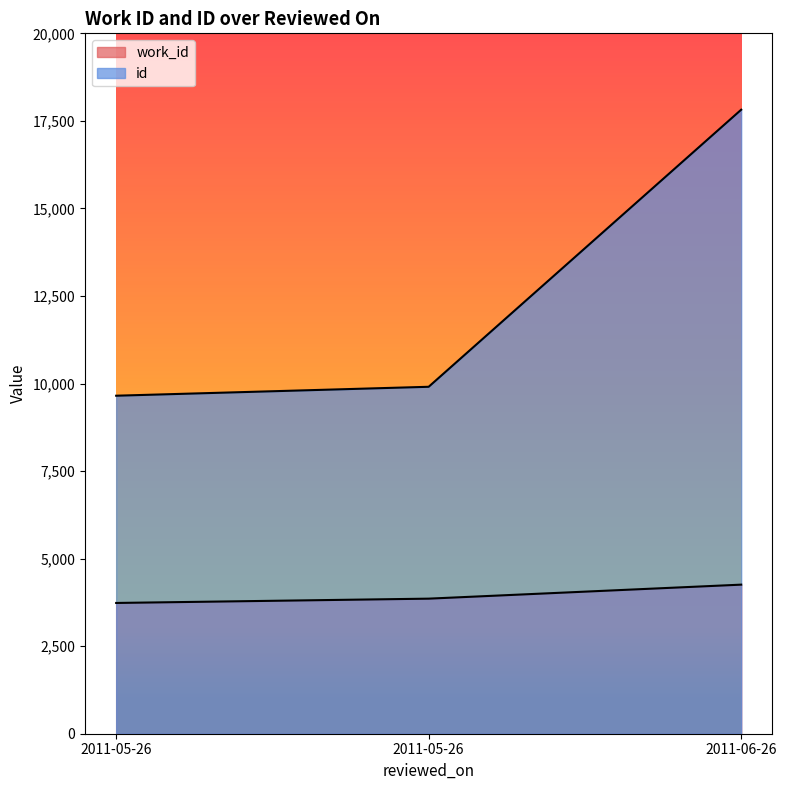

Where is id nearest to the value 13735?

2011-05-26